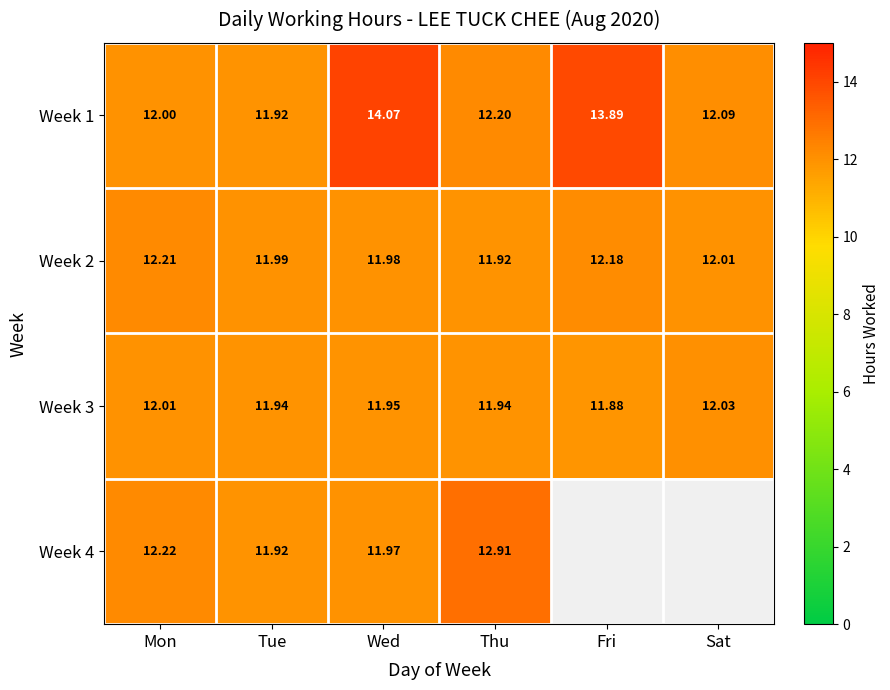

At Thu, list the series in order from smallest to largest.

Week 2, Week 3, Week 1, Week 4